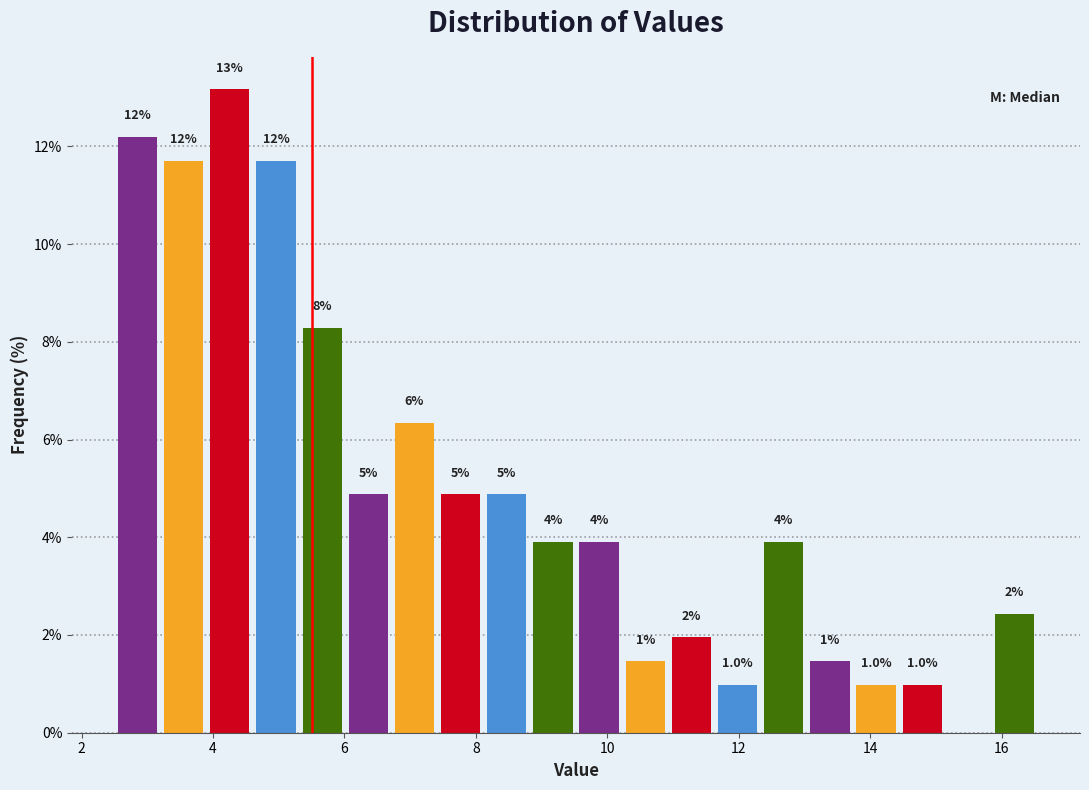

Read against the x-axis, roughly where is the centre of the tallest bar?

4.2